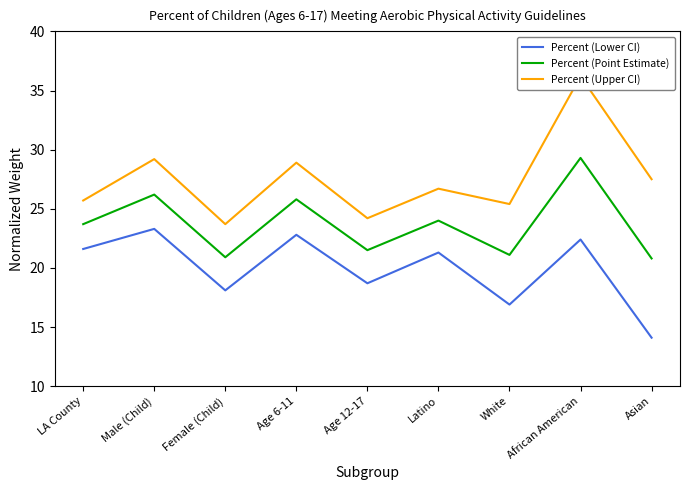

Is this an area chart (filled region under the line)?

No